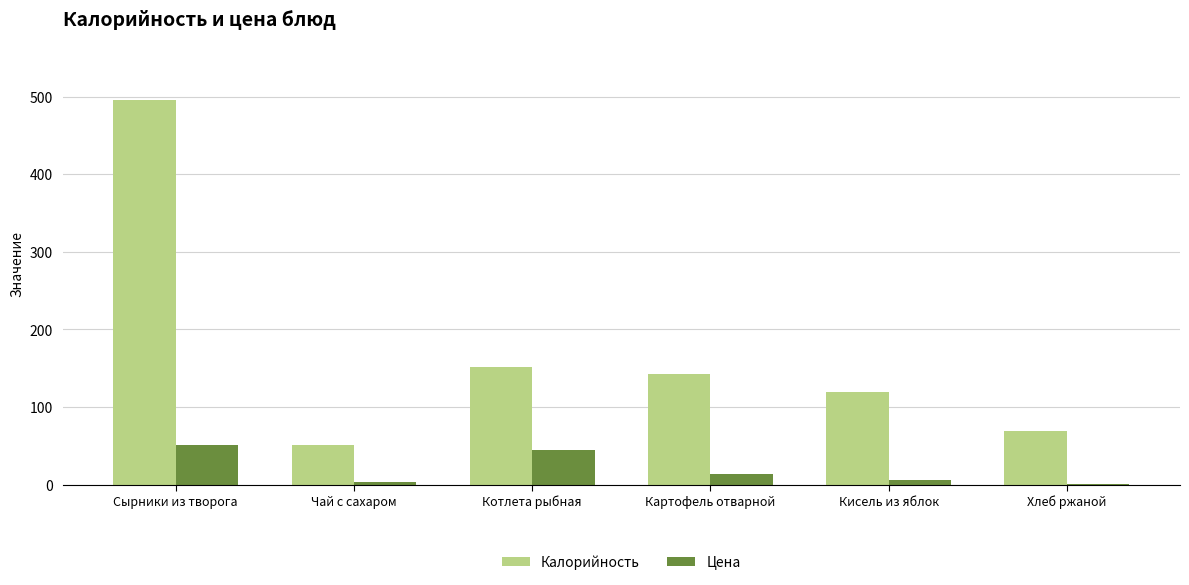

Which category has the highest value across all series?

Сырники из творога